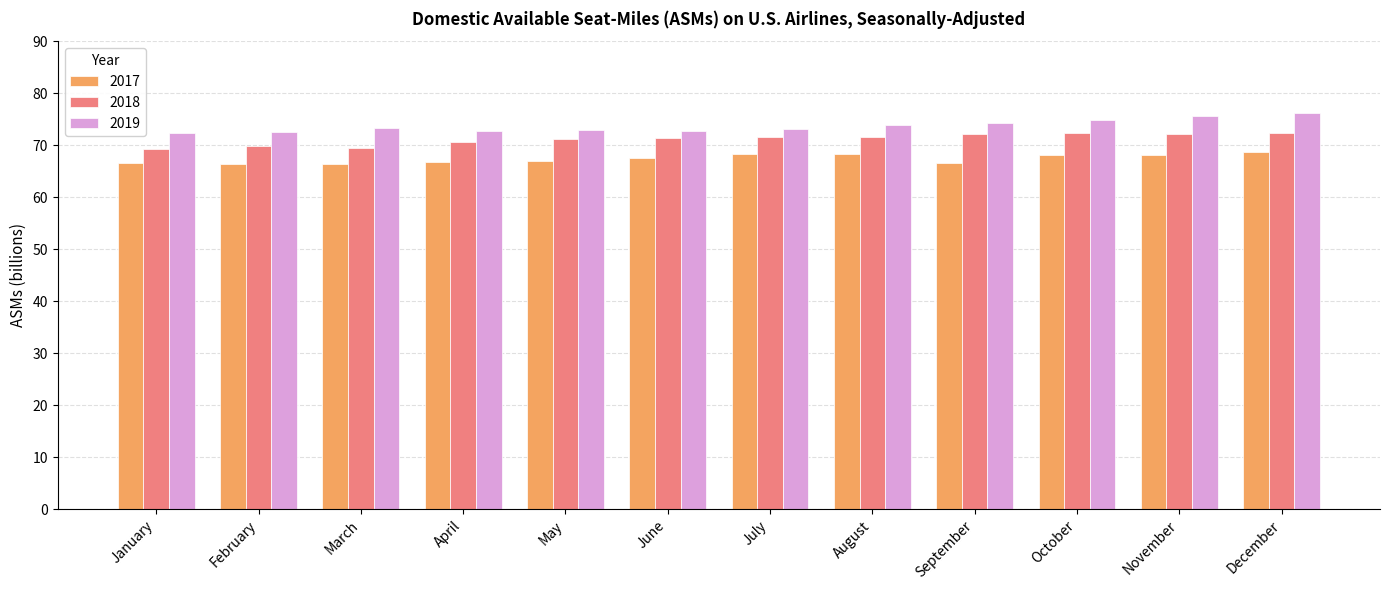

How many series are shown in this chart?

3